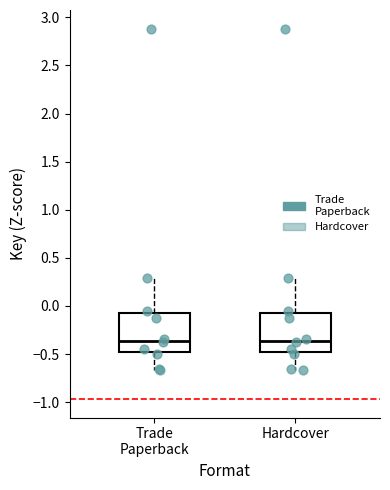

Where is the lower edge of the box for Hardcover on the y-axis? The values are not printed on the chart, so give them approximately, as read against the axis.

-0.50